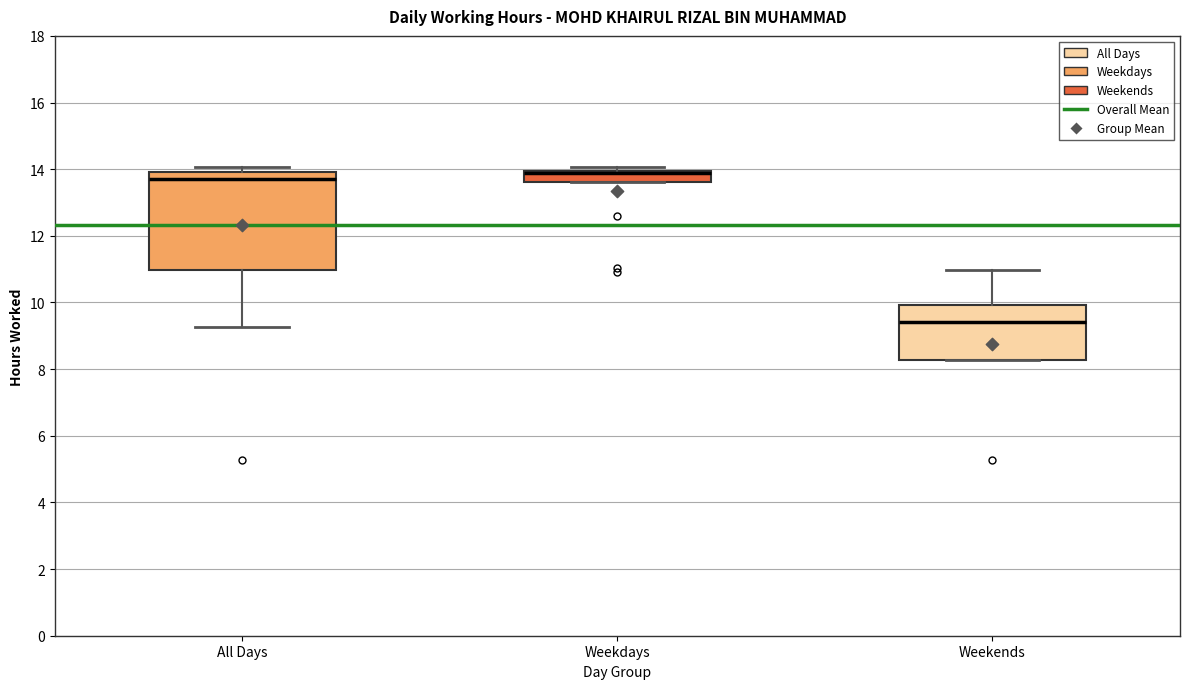

Comparing the boxes themselves (not the whiskers), which one is the tallest?

All Days